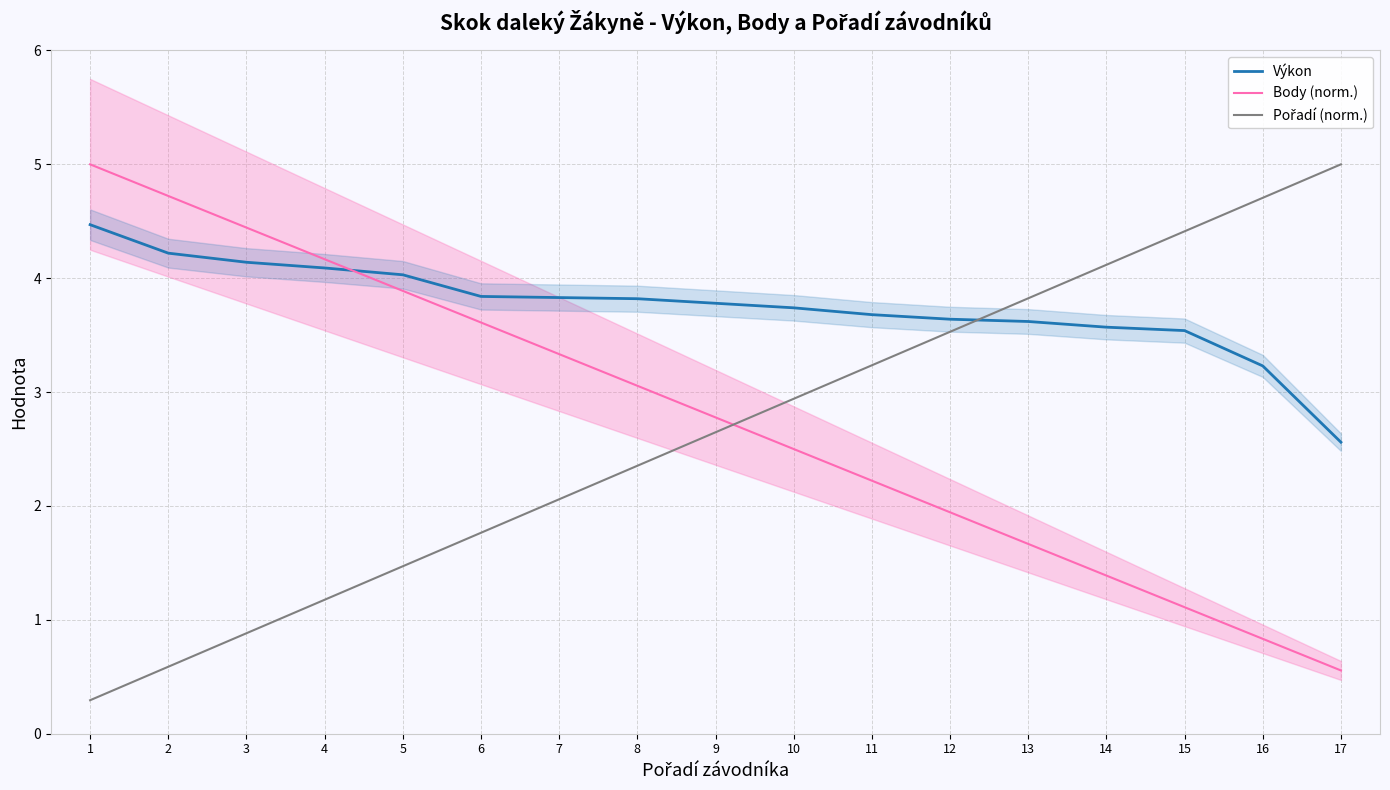

What are all the series names shown in the legend?

Výkon, Body (norm.), Pořadí (norm.)